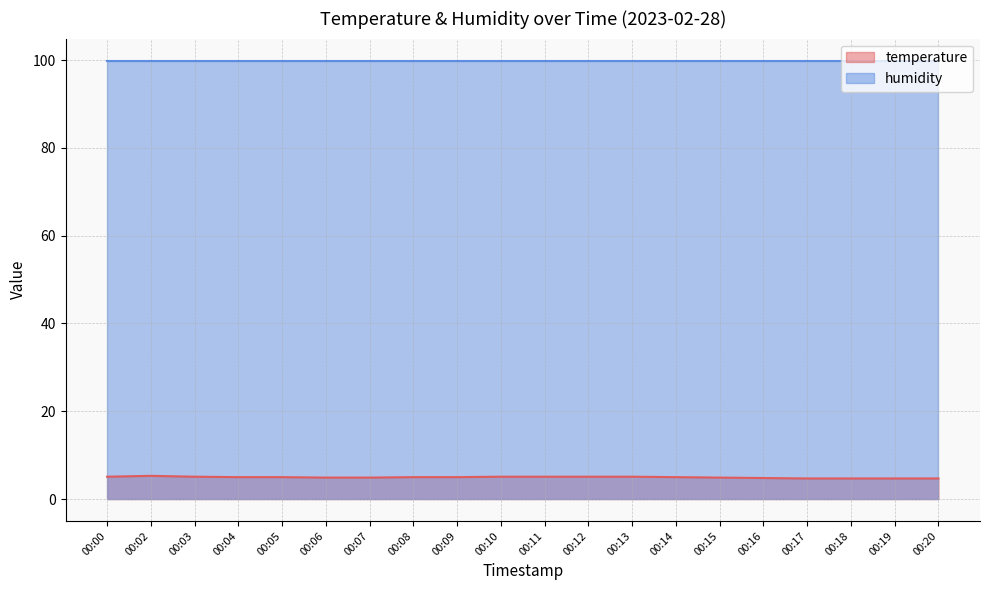

What is the value of the 15th point from the left?

4.9